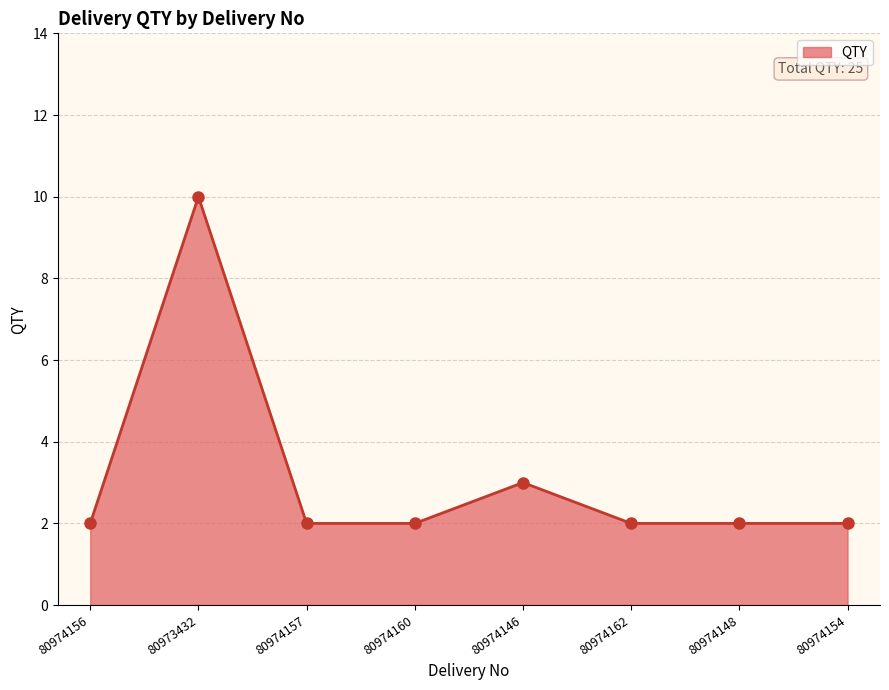

What is the approximate value at 80974156?

2